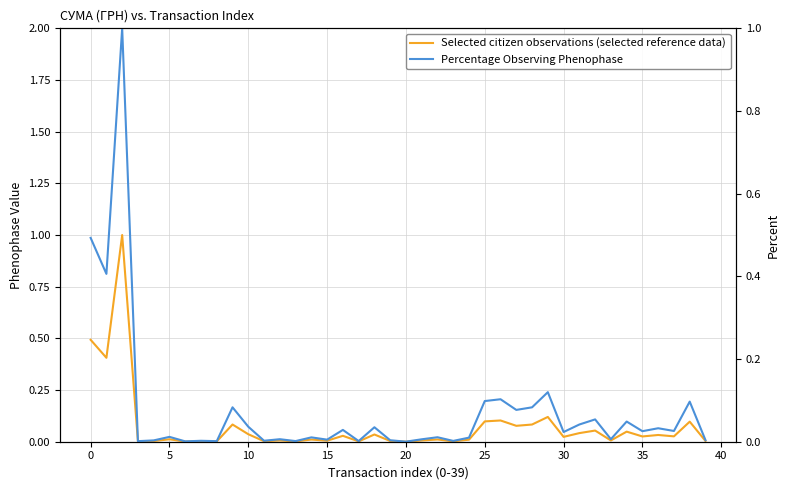

What are all the series names shown in the legend?

Selected citizen observations (selected reference data), Percentage Observing Phenophase